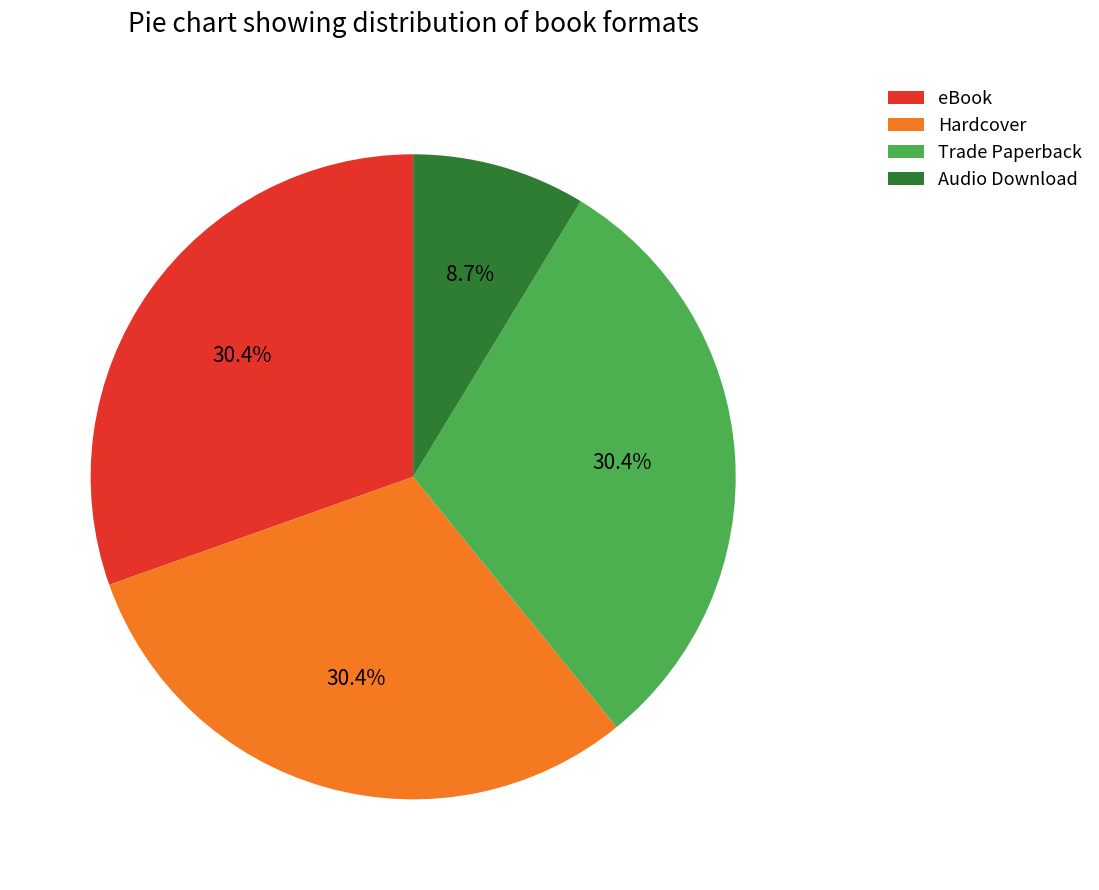

To the nearest percent, what portion does Audio Download represent?

9%